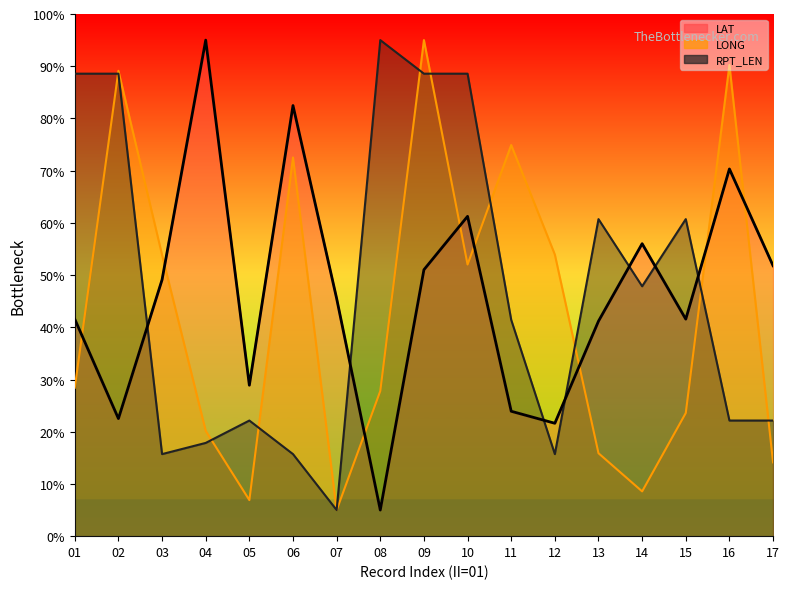

Which series has the largest total across all categories?

RPT_LEN